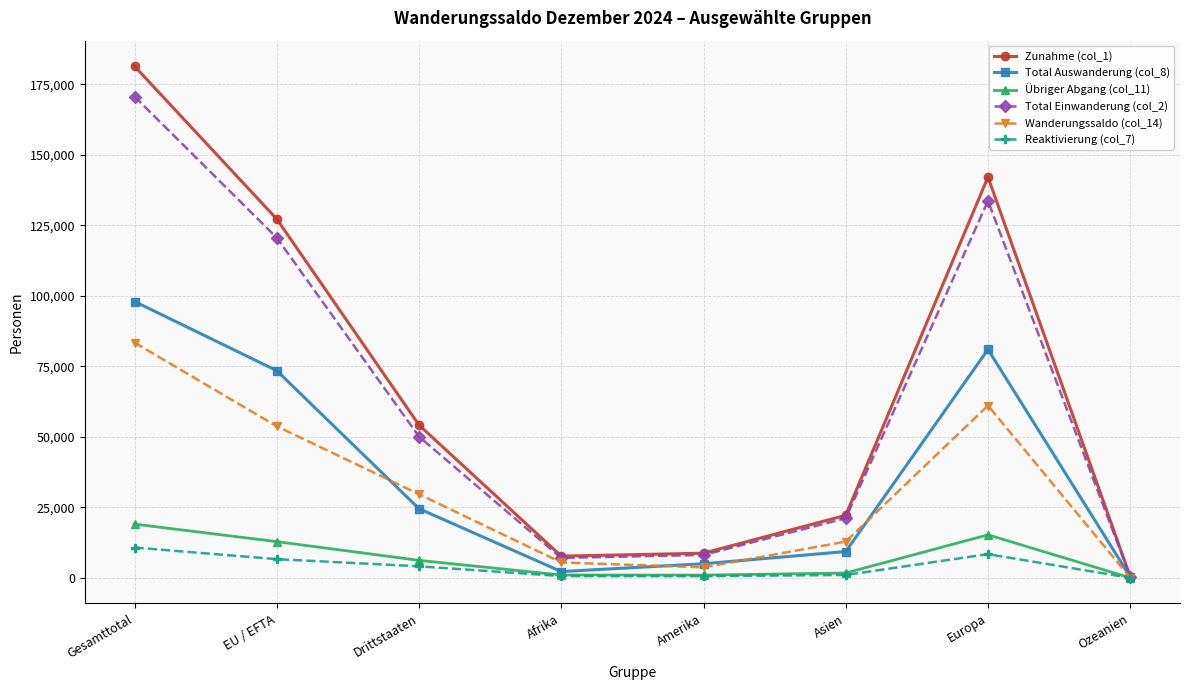

True or false: Total Auswanderung (col_8) has more than 0 points higher than both neighbors.

True